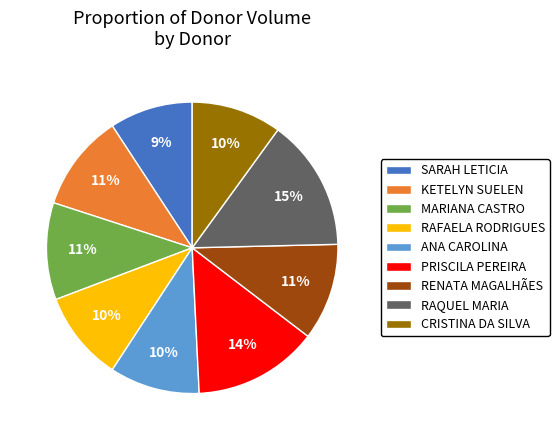

Is the sum of ANA CAROLINA and MARIANA CASTRO greater than half?

No